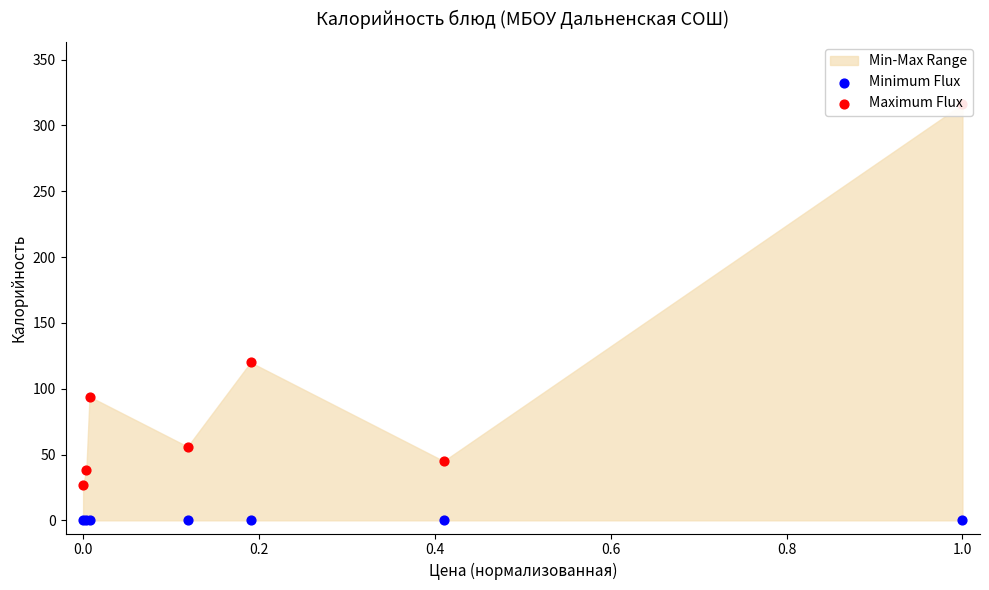

At which category is the sum across all series the highest?

1.0